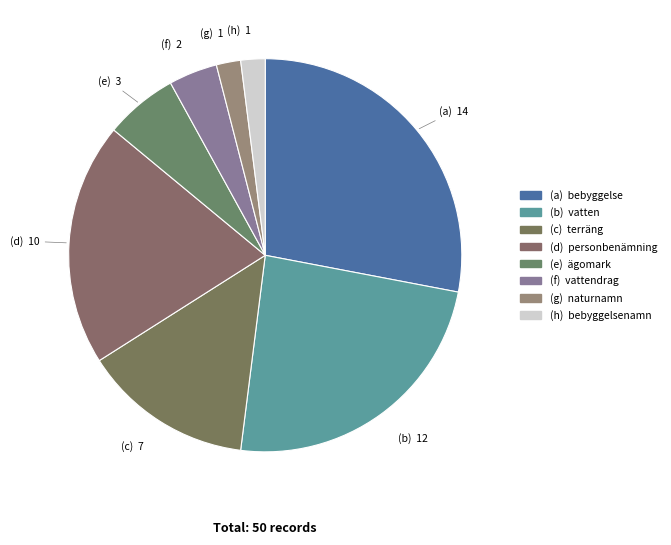

Which category has the smallest portion of the pie?

naturnamn